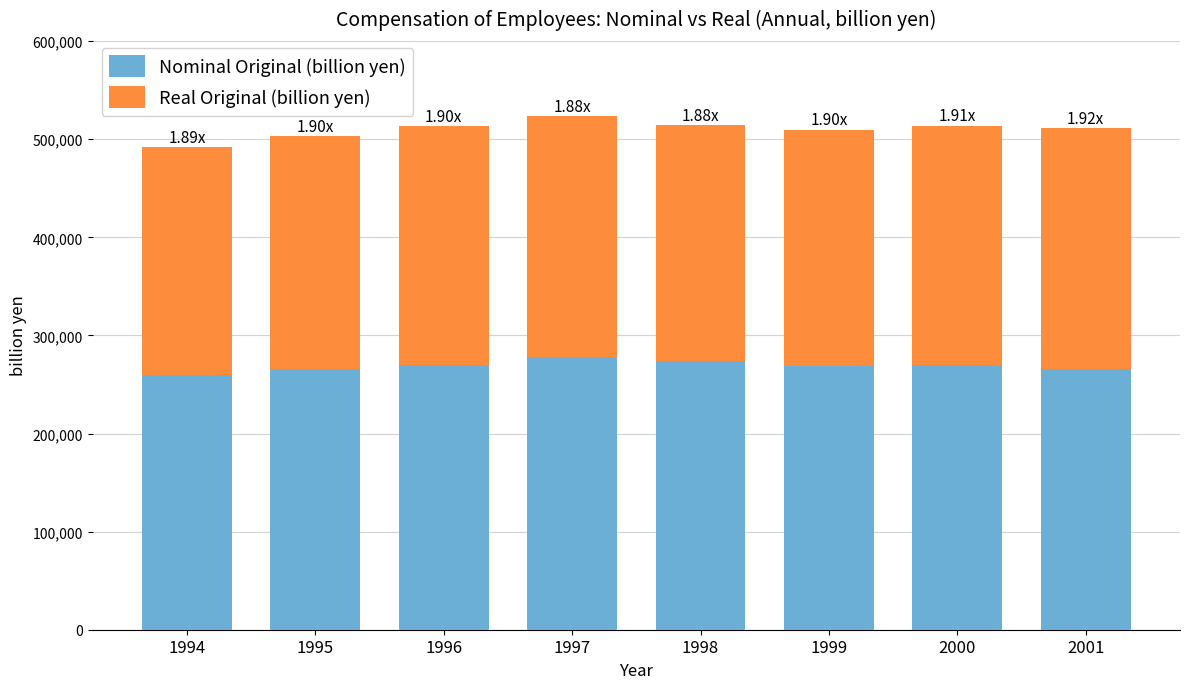

What is the difference between the maximum and minimum values in the Nominal Original (billion yen) series?

18153.0